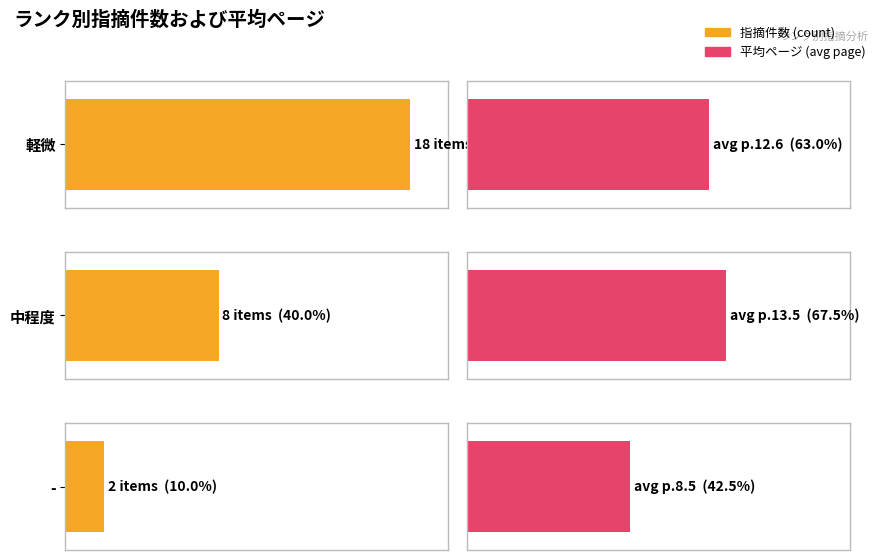

Rank the series by their maximum value, from lowest to highest.

avg_page, count